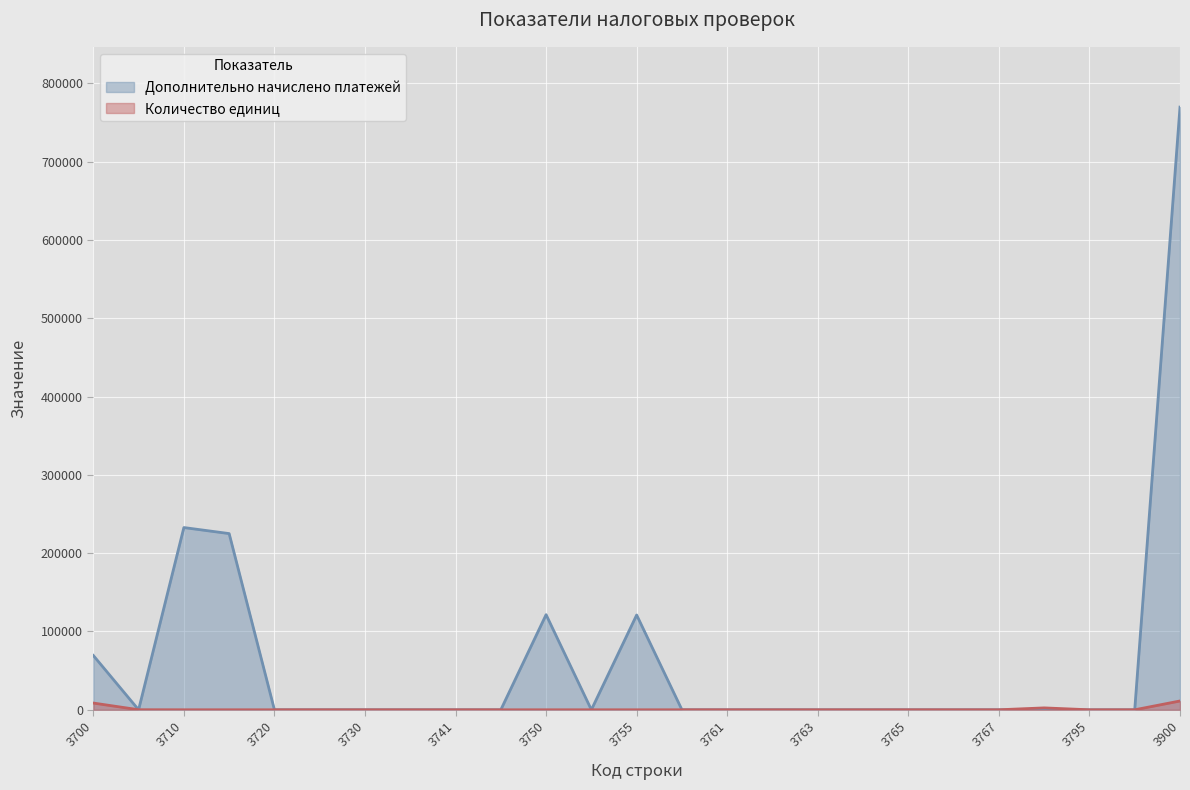

List the series in order of their overall mean, lowest first.

Количество единиц, Дополнительно начислено платежей